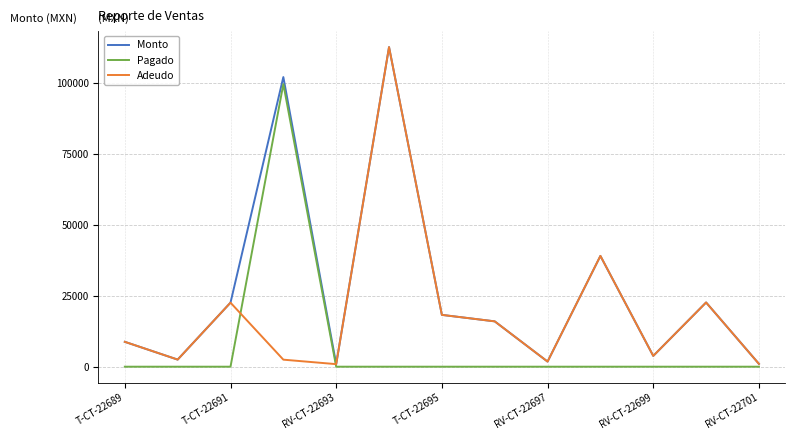

Which series has the largest total across all categories?

Monto